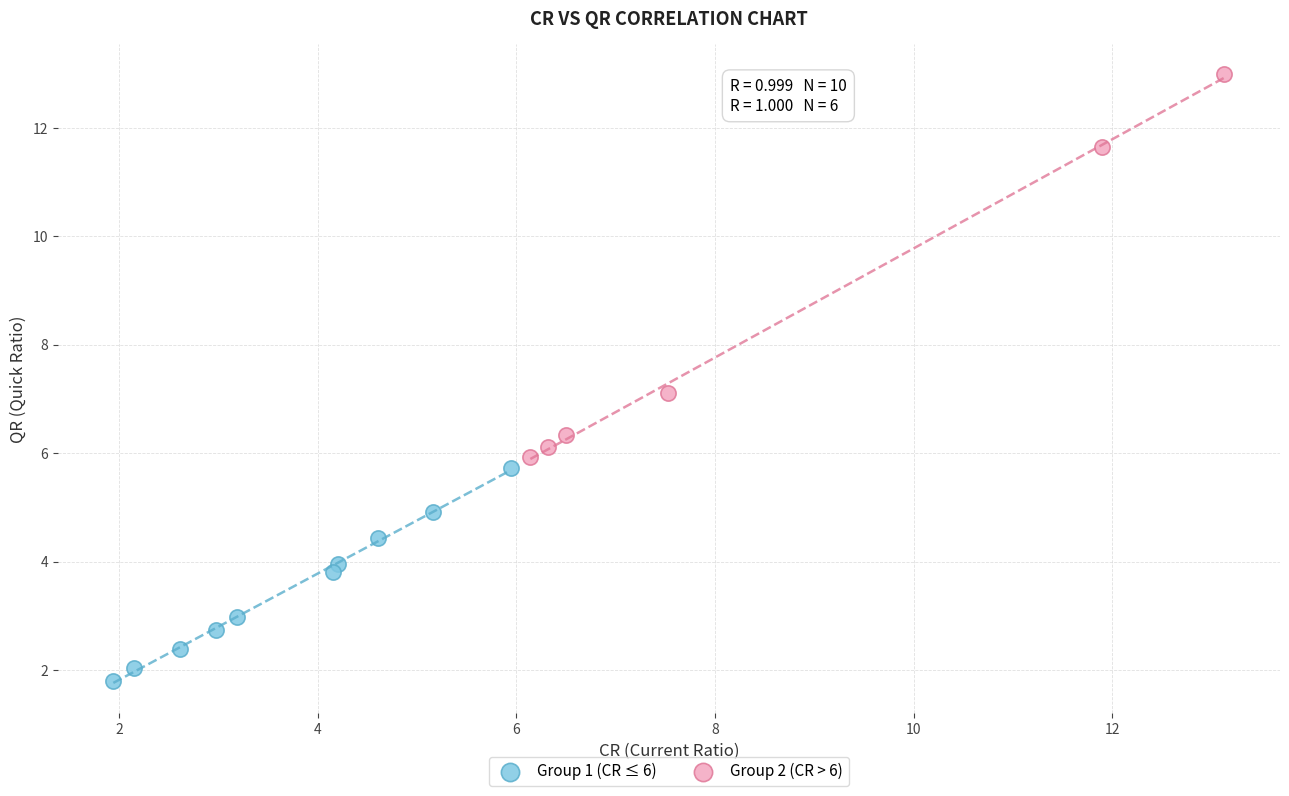

Which series has the widest spread of Y values?

Group 2 (CR > 6)